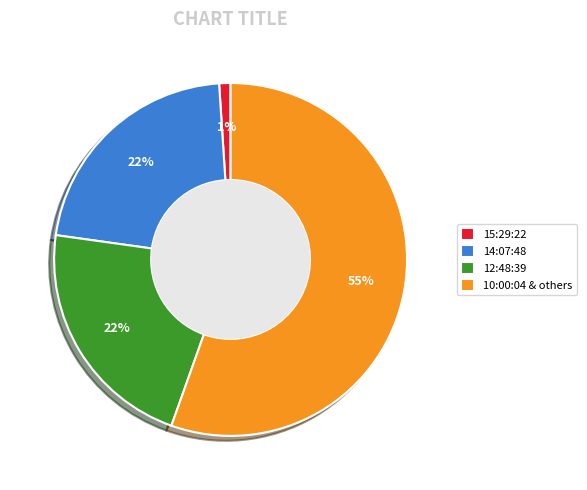

Which slice is the largest?

10:00:04 & others